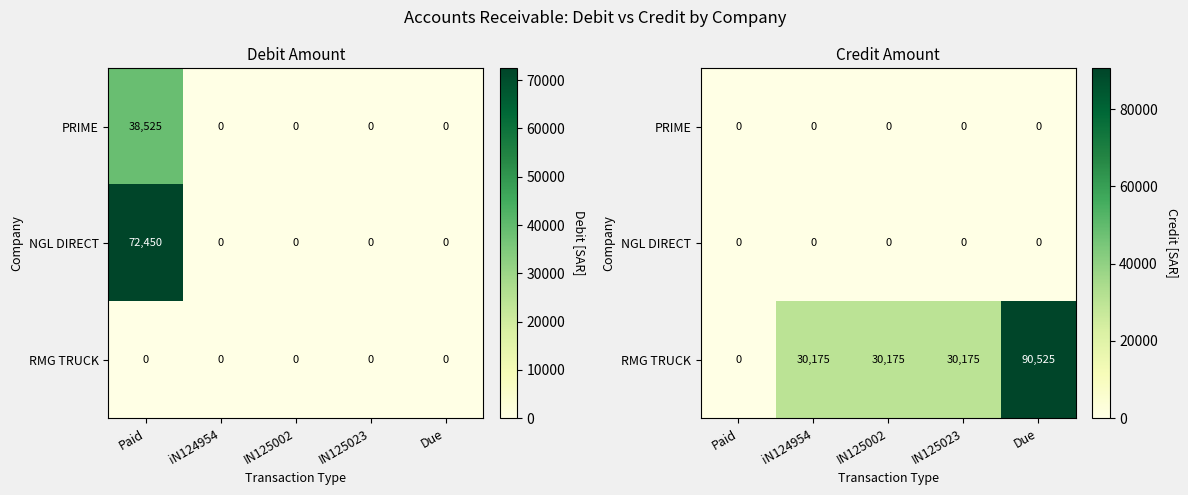

Which has a higher value, IN125023 or iN124954?

IN125023